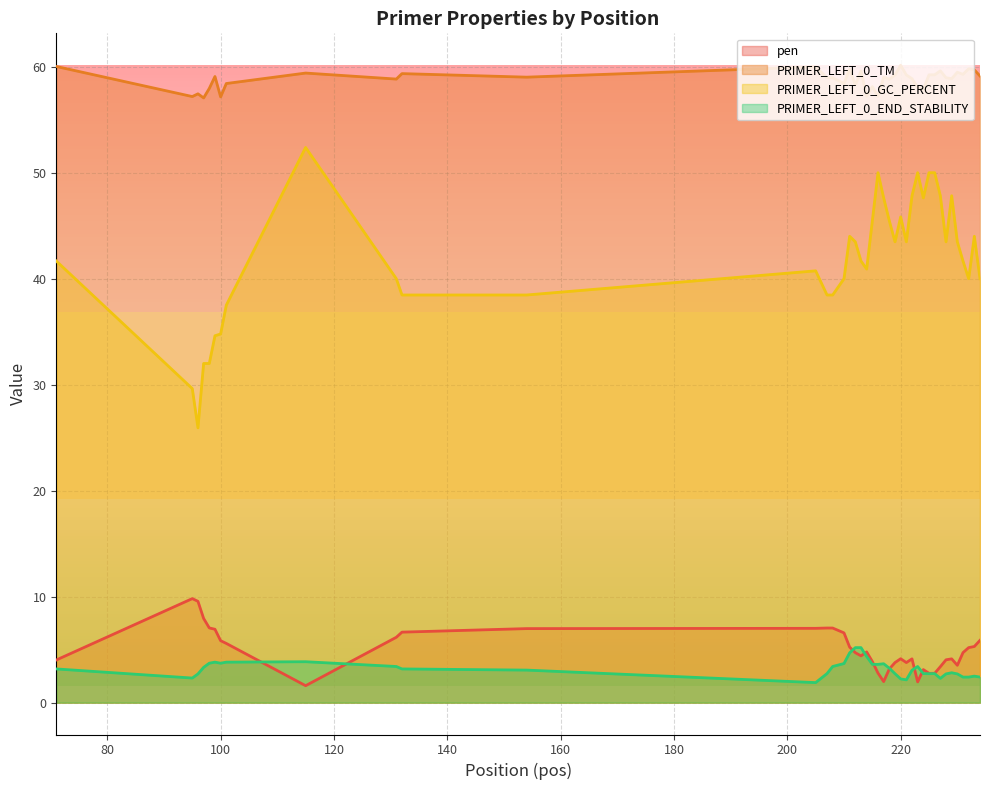

Count the number of categories in the chart.

40